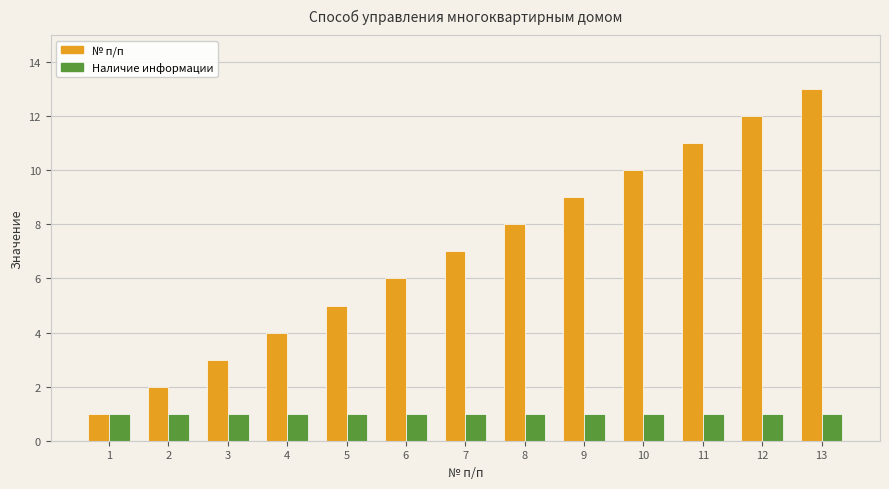

The Наличие информации series shows 2 at 5. True or false?

False